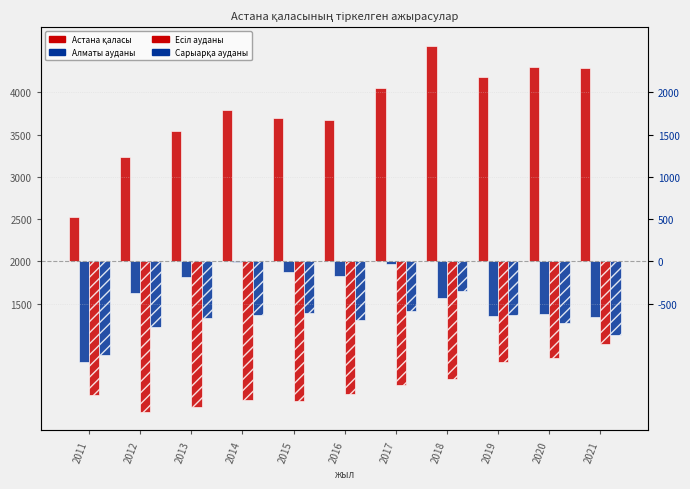

What is the difference between the highest and lowest values at 2012?

3021